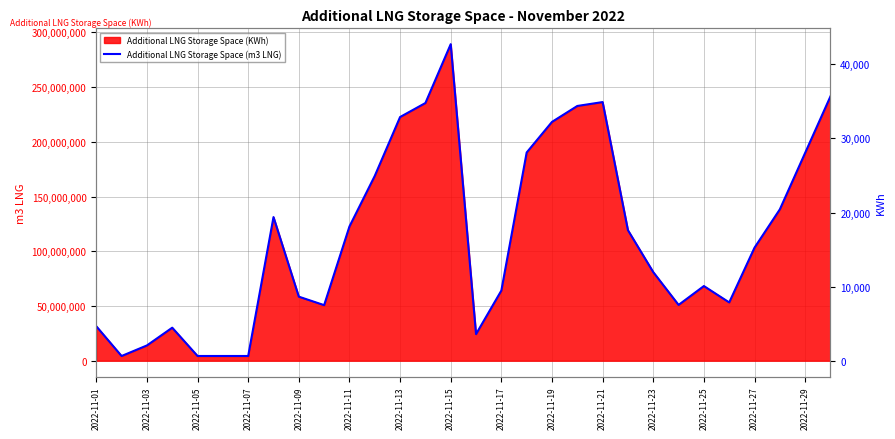

Is it true that the value at 2022-11-25 is 10077?

True